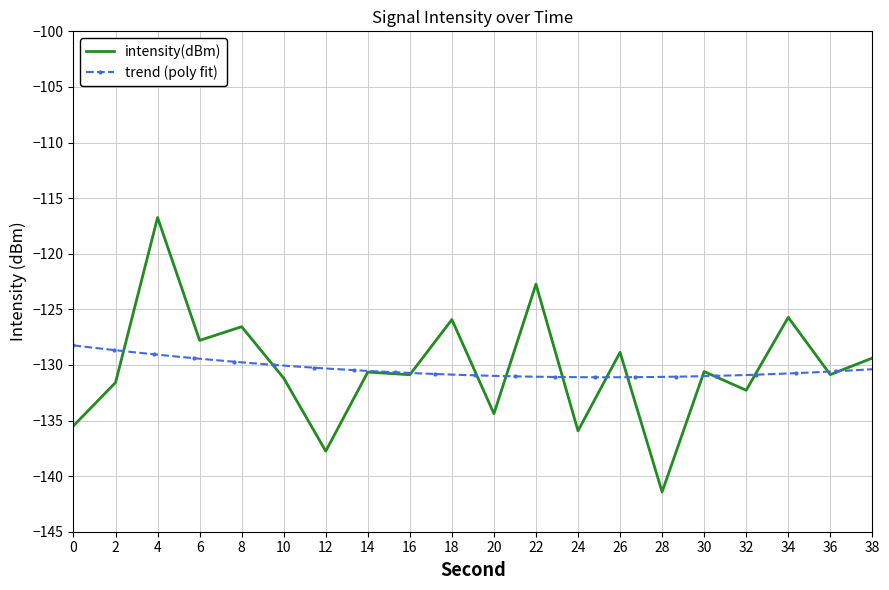

What is the sum of the values at 28 and 36?

-272.3